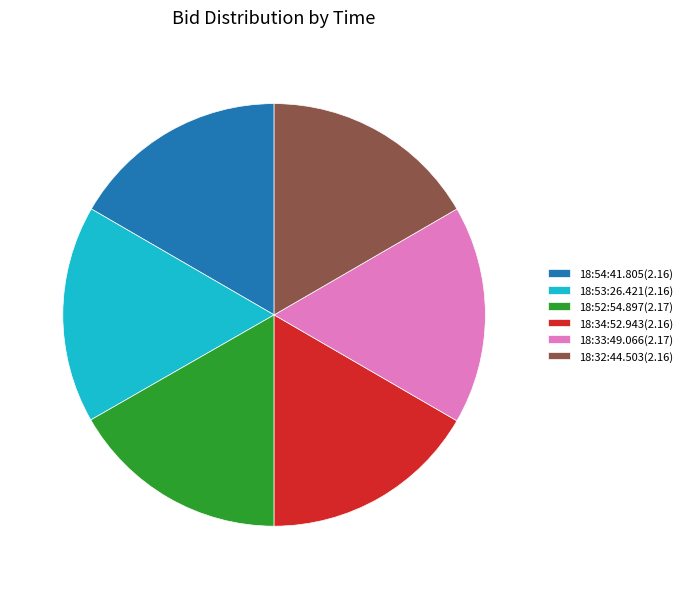

Does any single category account for the majority?

No